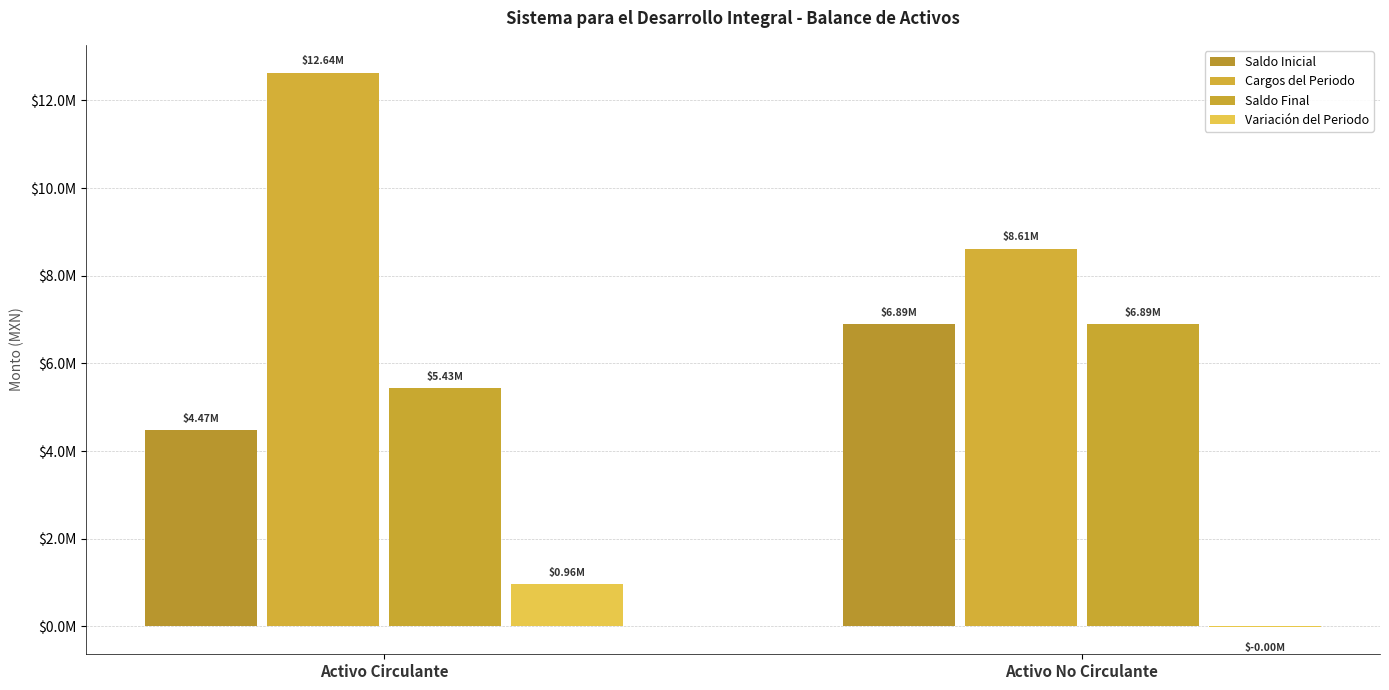

Between Activo Circulante and Activo No Circulante, which series saw the biggest shift?

Cargos del Periodo